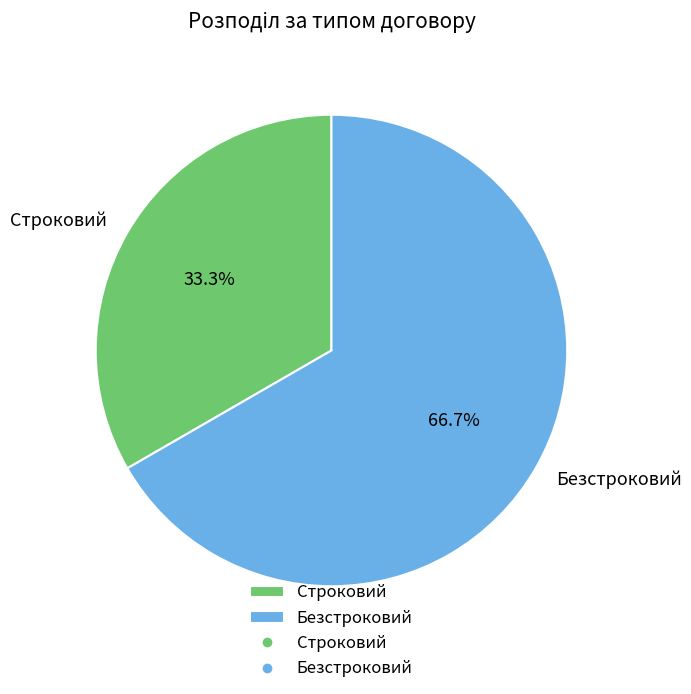

Is Строковий the majority of the pie?

No